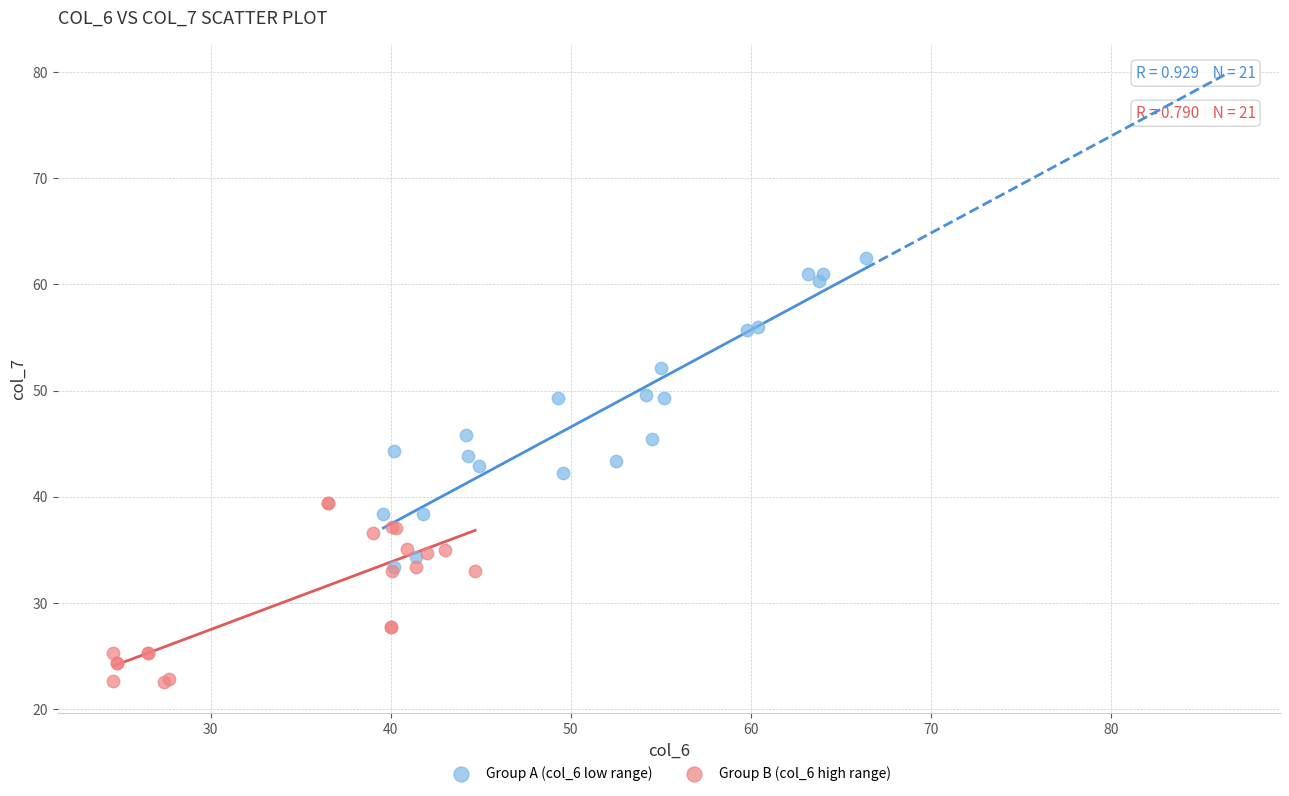

Which series has the largest Y range (max minus min)?

Group A (col_6 low range)